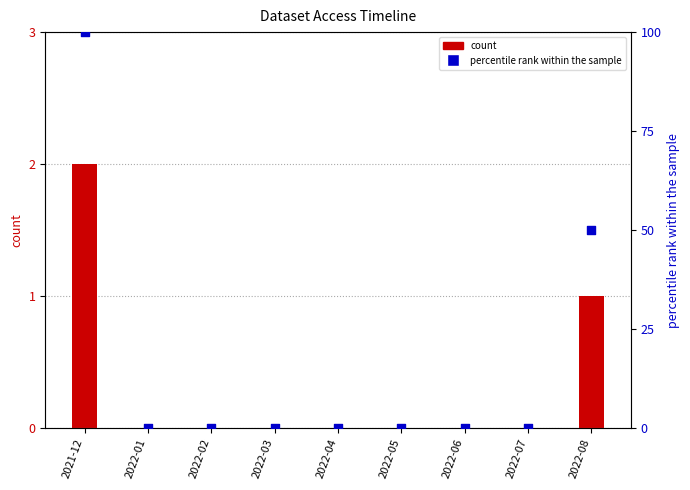

Which series has the largest Y range (max minus min)?

percentile rank within the sample